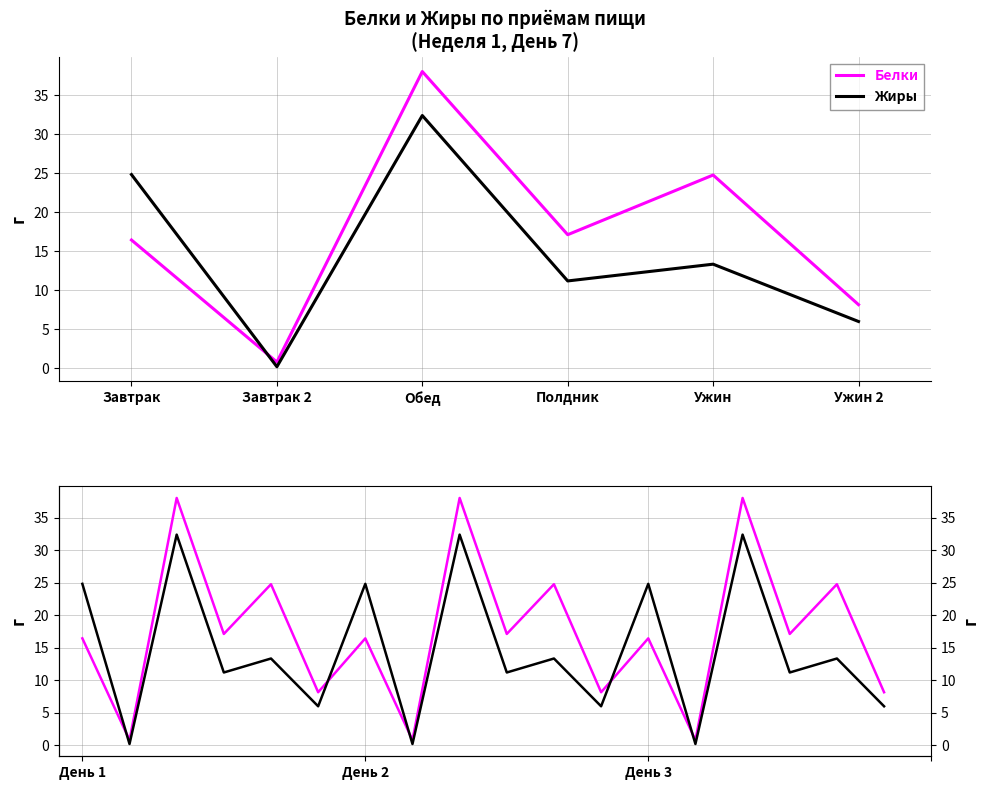

In Жиры, how many points are higher than both neighbors (excluding endpoints)?

8